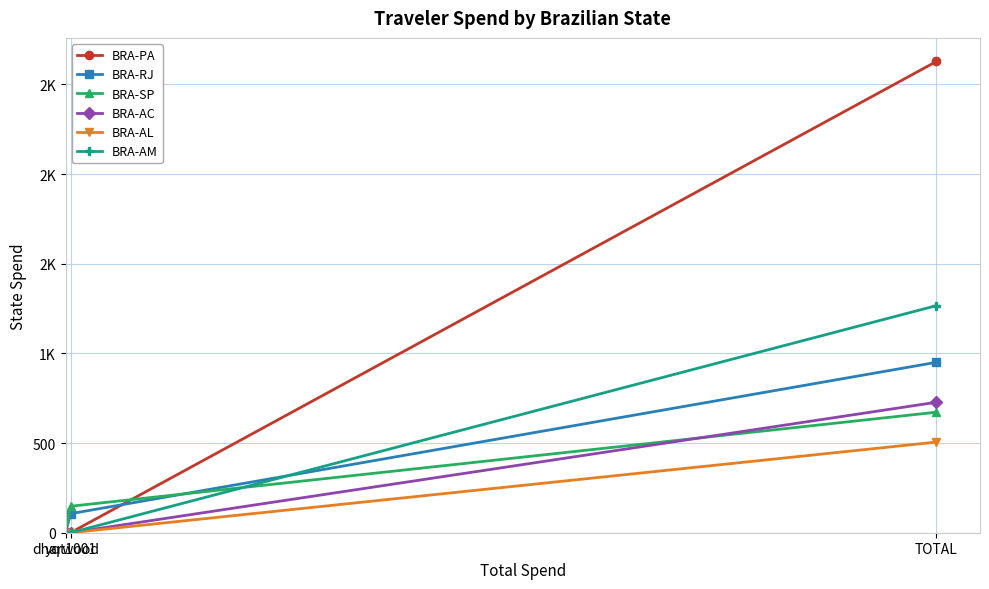

Between dharwood and TOTAL, which is larger?

TOTAL